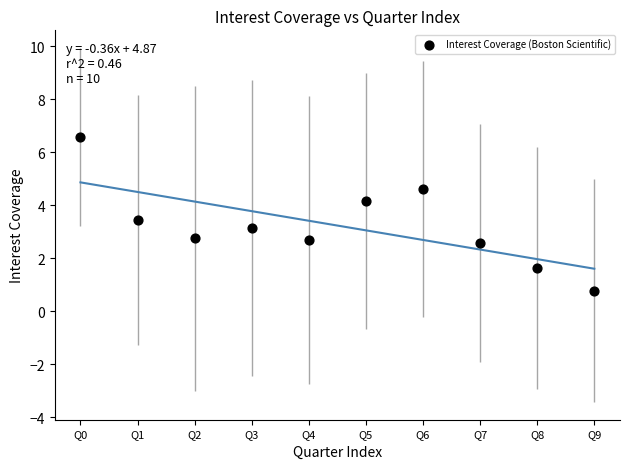

What is the average Y value?

3.2